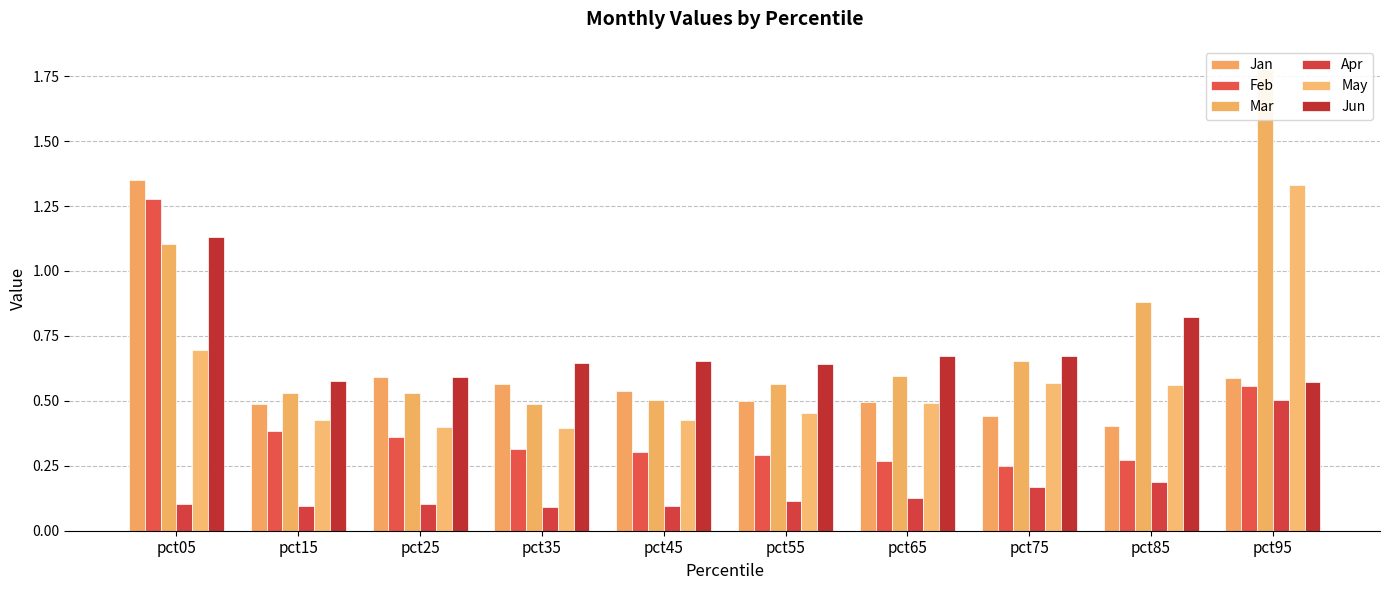

Reading left to right, list all the values displayed in this chart.

Jan: pct05=1.4	pct15=0.5	pct25=0.6	pct35=0.6	pct45=0.5	pct55=0.5	pct65=0.5	pct75=0.4	pct85=0.4	pct95=0.6
Feb: pct05=1.3	pct15=0.4	pct25=0.4	pct35=0.3	pct45=0.3	pct55=0.3	pct65=0.3	pct75=0.2	pct85=0.3	pct95=0.6
Mar: pct05=1.1	pct15=0.5	pct25=0.5	pct35=0.5	pct45=0.5	pct55=0.6	pct65=0.6	pct75=0.7	pct85=0.9	pct95=1.8
Apr: pct05=0.1	pct15=0.1	pct25=0.1	pct35=0.1	pct45=0.1	pct55=0.1	pct65=0.1	pct75=0.2	pct85=0.2	pct95=0.5
May: pct05=0.7	pct15=0.4	pct25=0.4	pct35=0.4	pct45=0.4	pct55=0.5	pct65=0.5	pct75=0.6	pct85=0.6	pct95=1.3
Jun: pct05=1.1	pct15=0.6	pct25=0.6	pct35=0.6	pct45=0.7	pct55=0.6	pct65=0.7	pct75=0.7	pct85=0.8	pct95=0.6